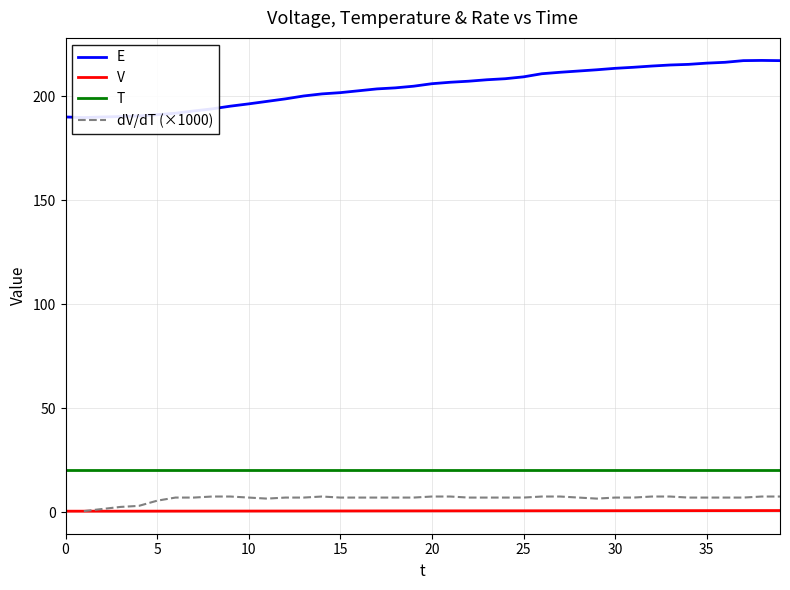

What is the average value of the E series?

204.4